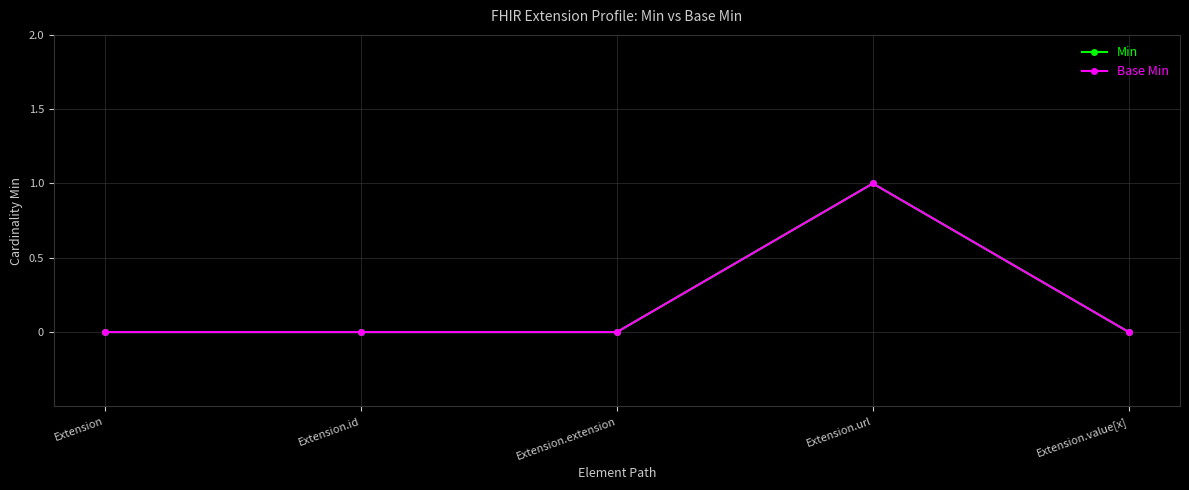

Reading left to right, transcribe all the data shown in this chart.

Min: 0	0	0	1	0
Base Min: 0	0	0	1	0